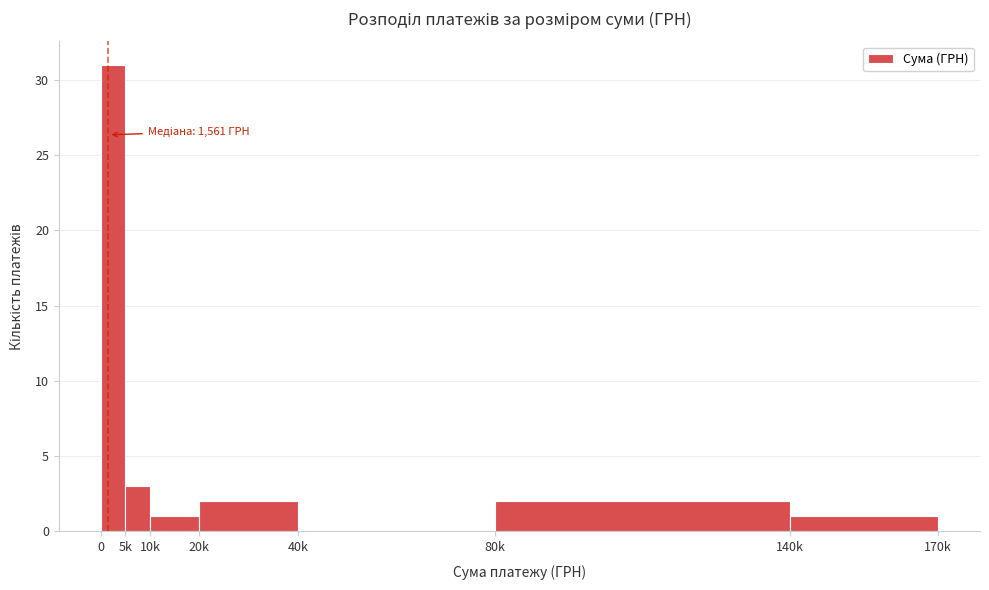

Reading left to right, extract all data points from this chart.

0=31	5k=3	10k=1	20k=2	40k=0	80k=2	140k=1